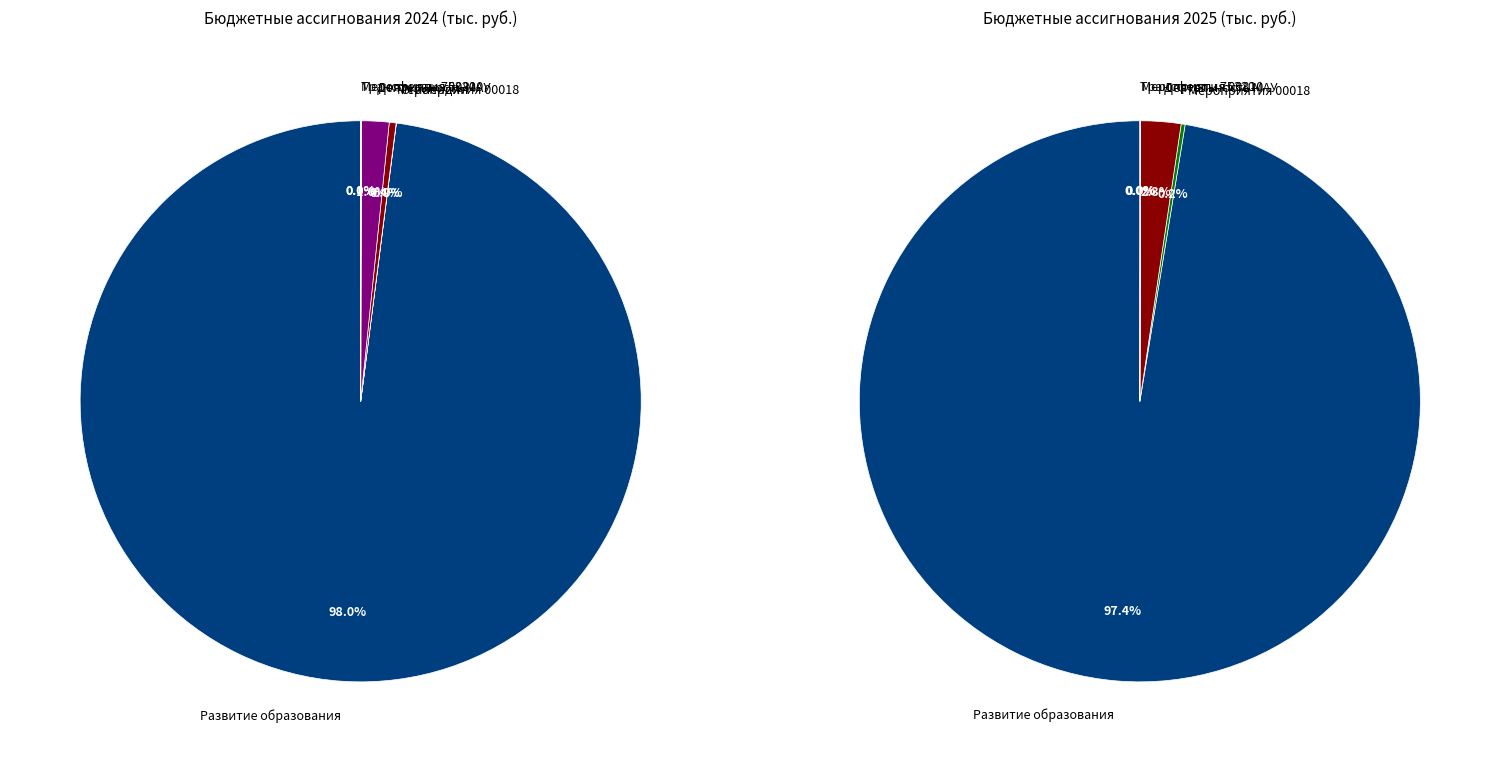

What percentage is NOT represented by Стипендии?

100.0%